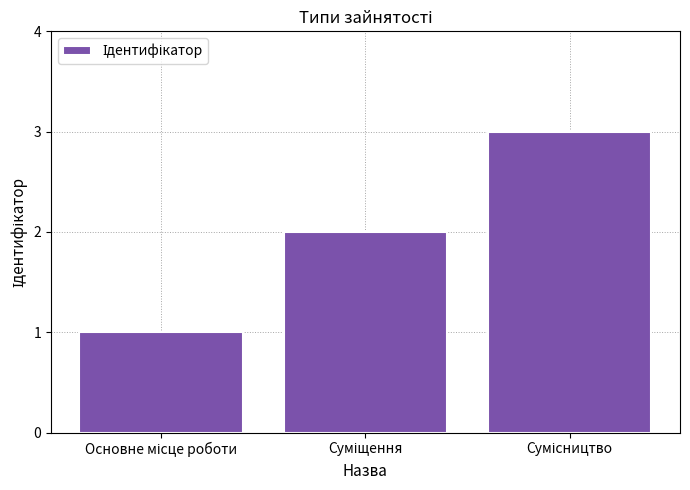

What is the maximum value shown in the chart?

3